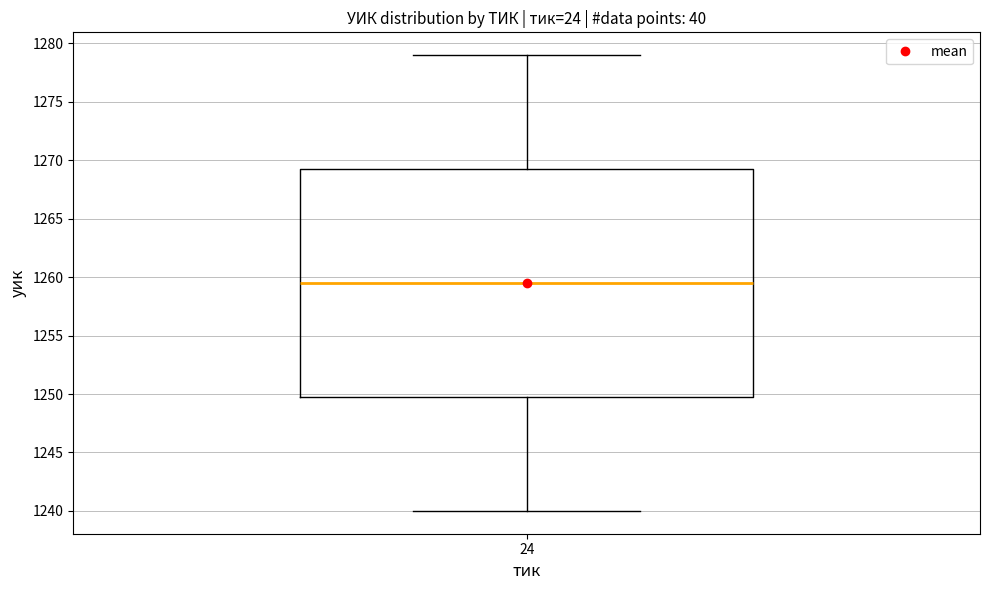

Read this box plot against the y-axis: the position of the median line, the range covered by the box, and the ends of both whiskers. The values are not printed on the chart, so give them approximately, as read against the axis.

median 1259.5, box 1250.0 to 1269.5, whiskers 1240.0 to 1279.0